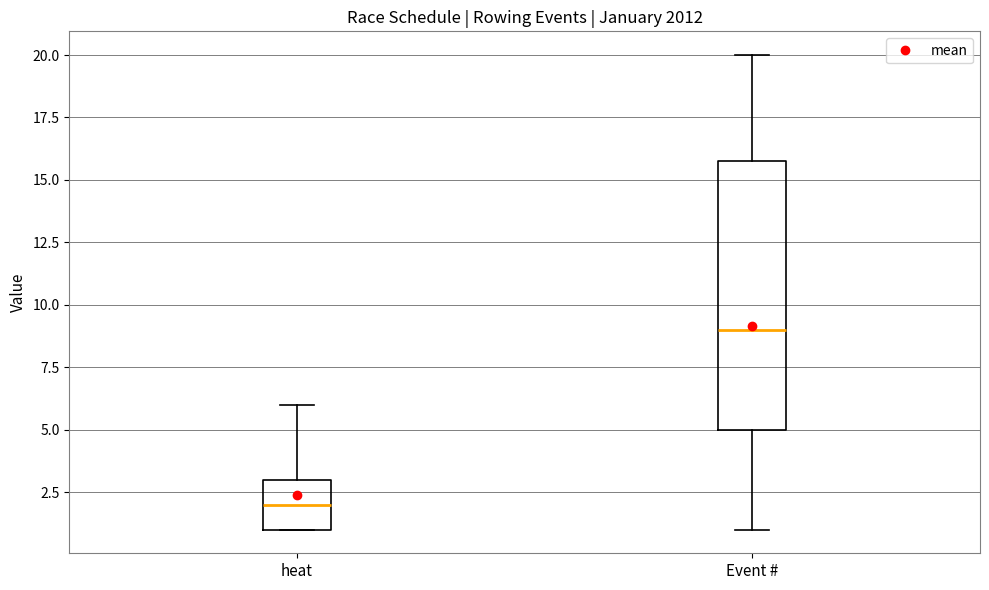

Where is the lower edge of the box for heat on the y-axis? The values are not printed on the chart, so give them approximately, as read against the axis.

1